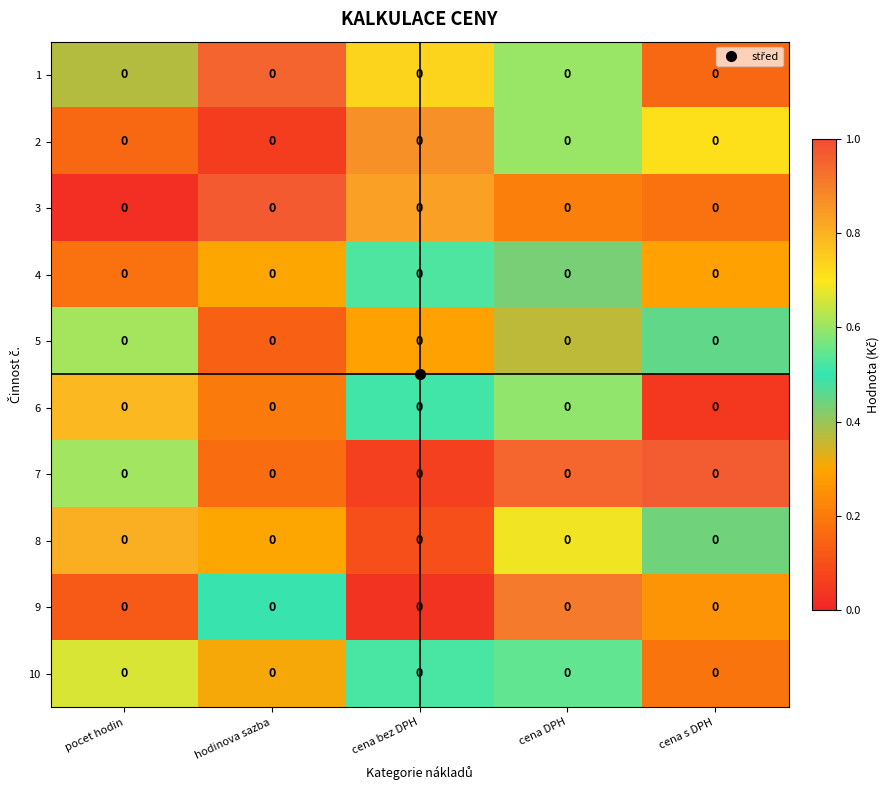

What is the approximate value of 1 at hodinova sazba?

1.0